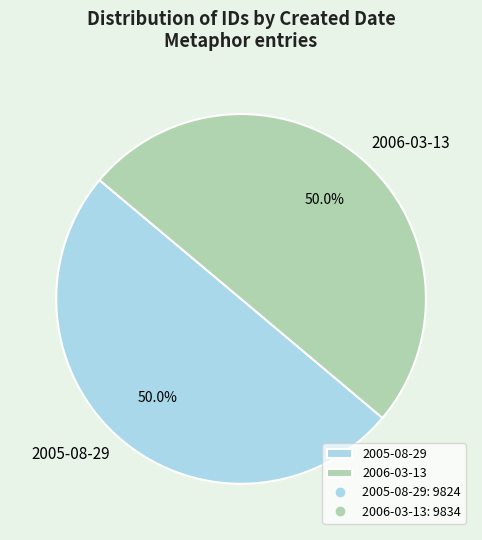

To the nearest percent, what percentage of the pie is 2005-08-29?

50%